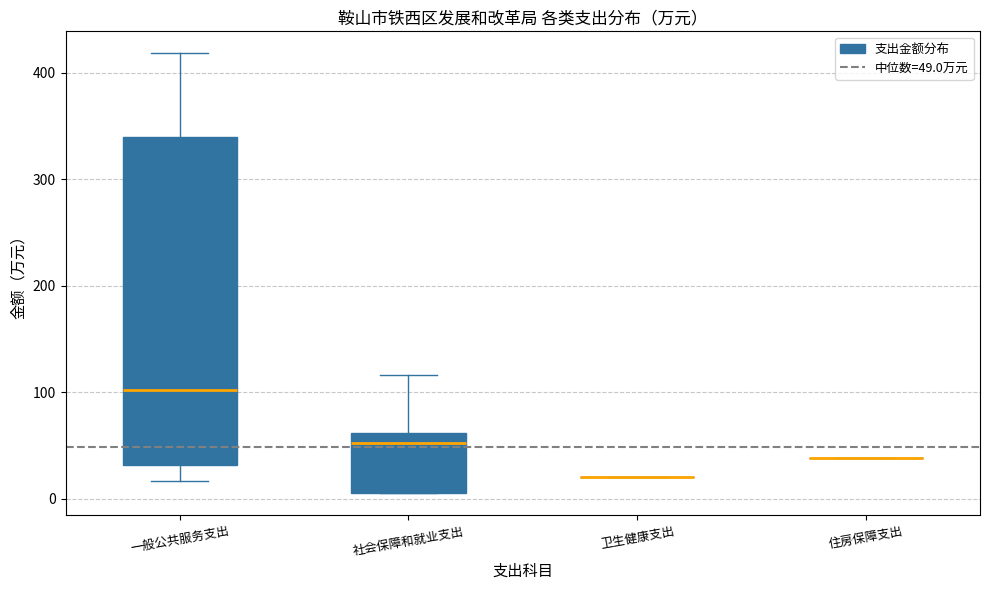

Reading left to right, transcribe this box plot: for each box, give where its median line is, the range the box spans, and where its two whiskers end, as read against the y-axis. The values are not printed on the chart, so give them approximately, as read against the axis.

一般公共服务支出: median 100, box 30 to 340, whiskers 20 to 420
社会保障和就业支出: median 50, box 10 to 60, whiskers 10 to 120
卫生健康支出: box collapsed to a line at 20, whiskers 20 to 20
住房保障支出: box collapsed to a line at 40, whiskers 40 to 40